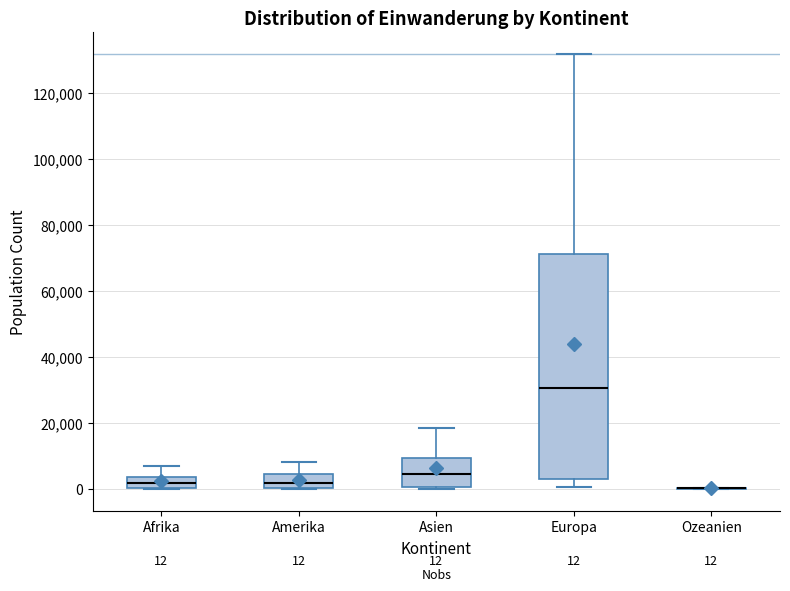

Comparing the boxes themselves (not the whiskers), which one is the tallest?

Europa